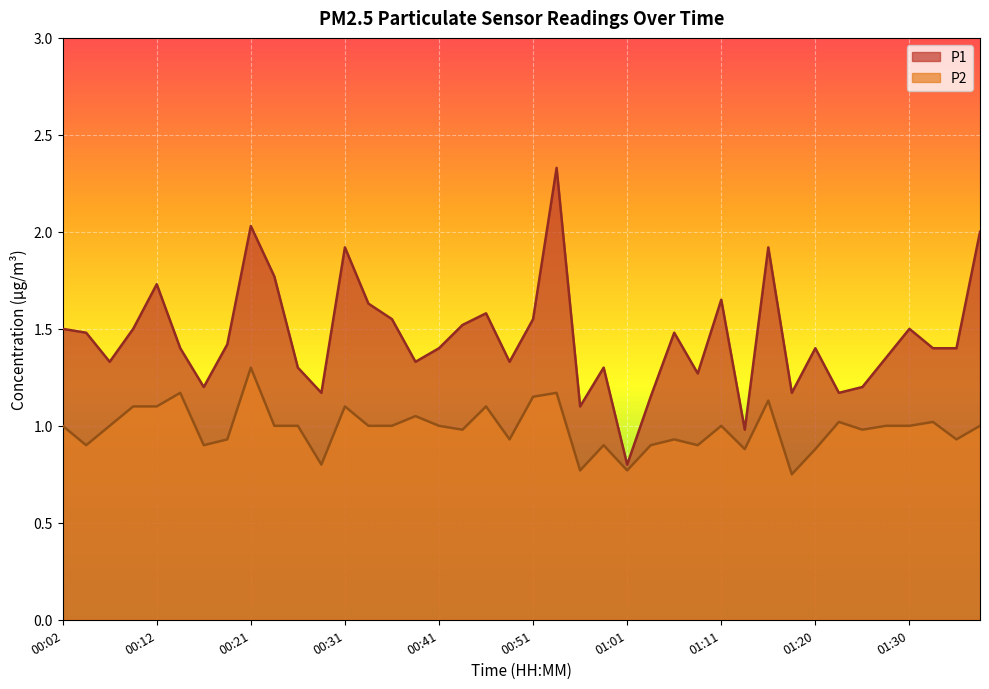

At 01:11, list the series in order from smallest to largest.

P2, P1